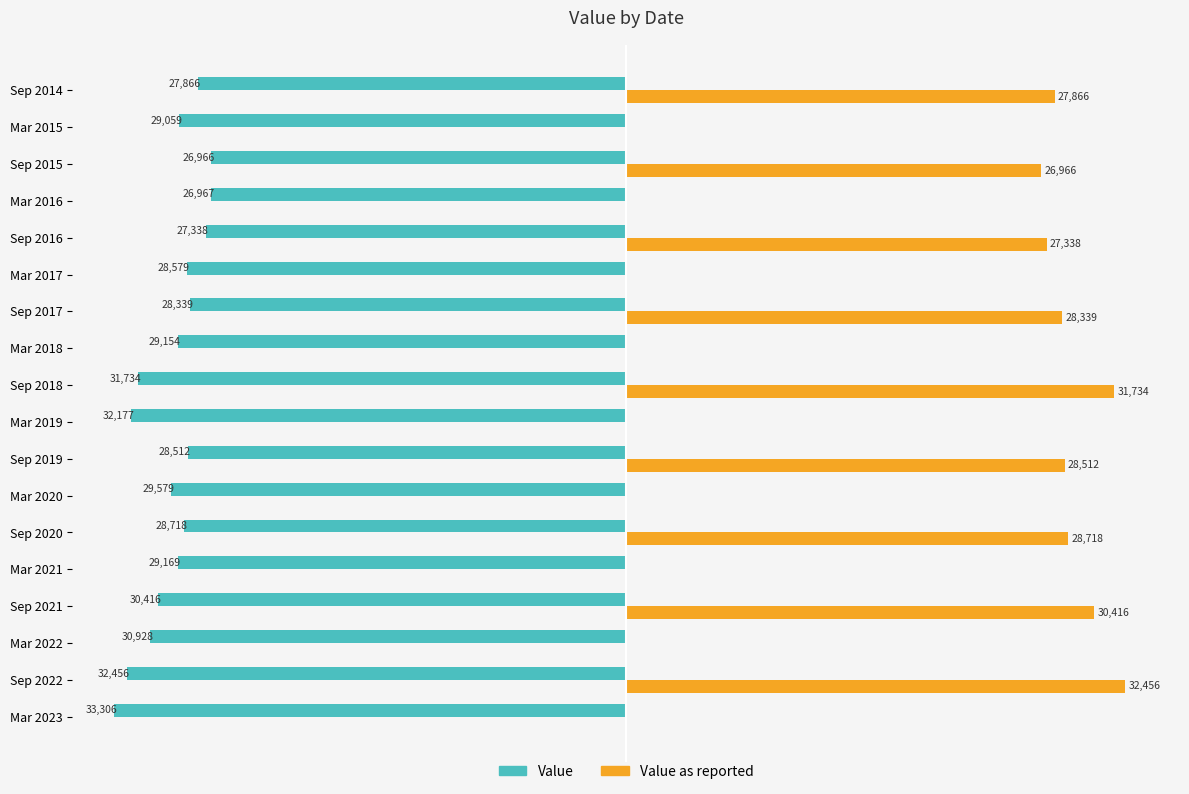

At which label is Value closest to -30136?

Sep 2021